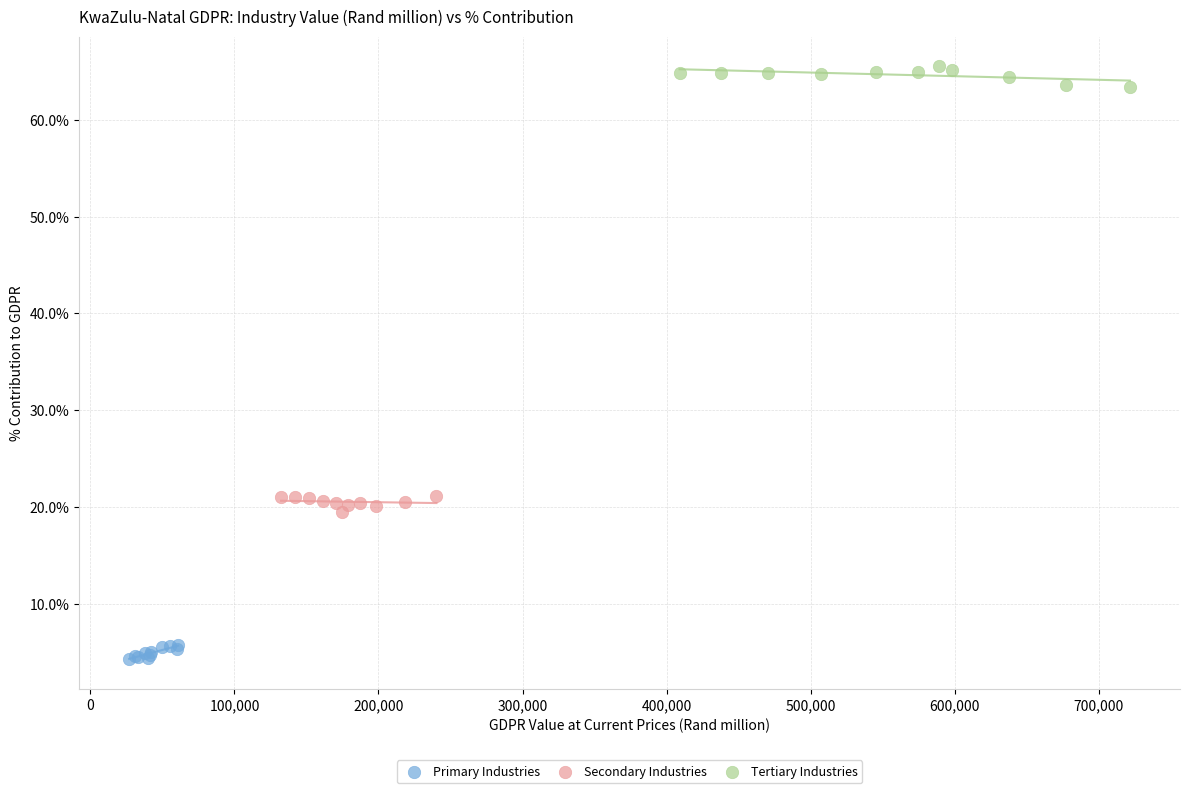

Which series reaches the minimum Y coordinate?

Primary Industries